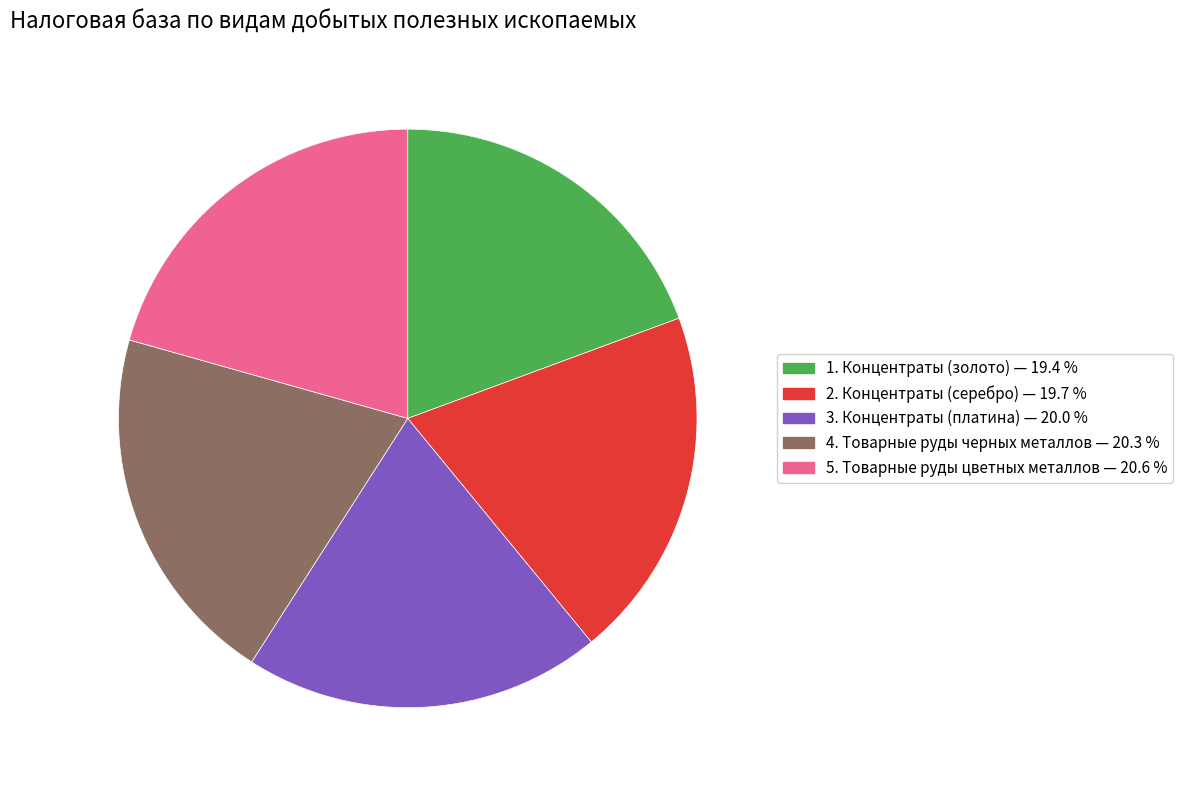

Does 5. Товарные руды цветных металлов account for over 50% of the chart?

No